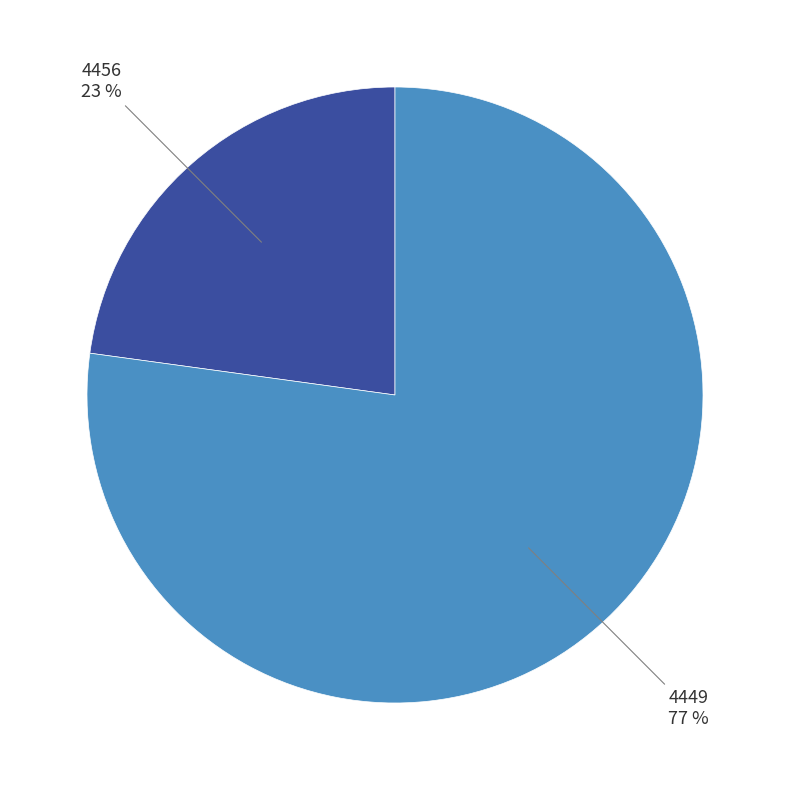

Does any single category account for the majority?

Yes